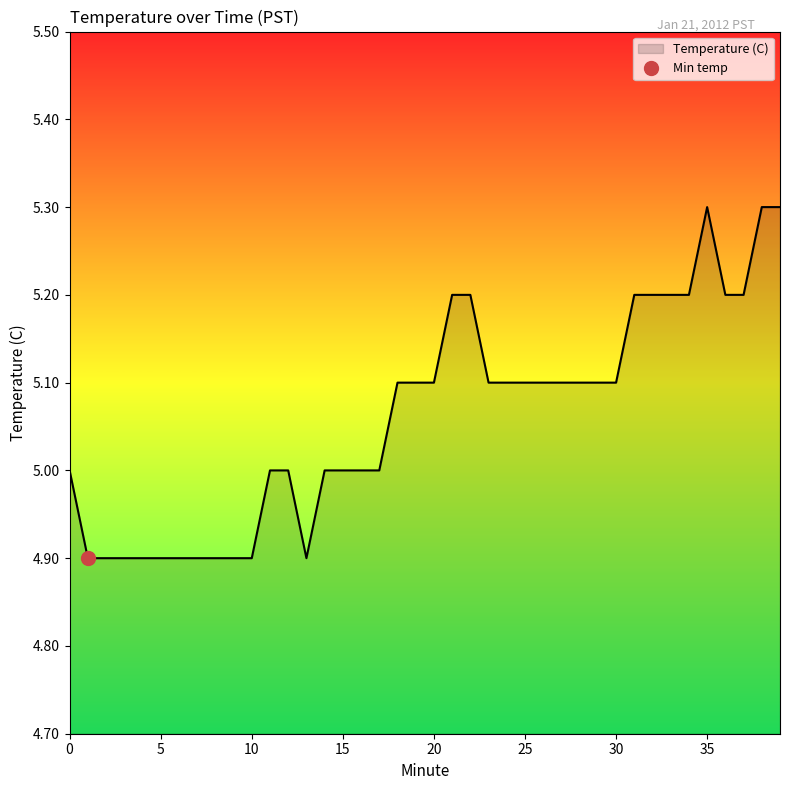

What is the value of the 40th point from the left?

5.3